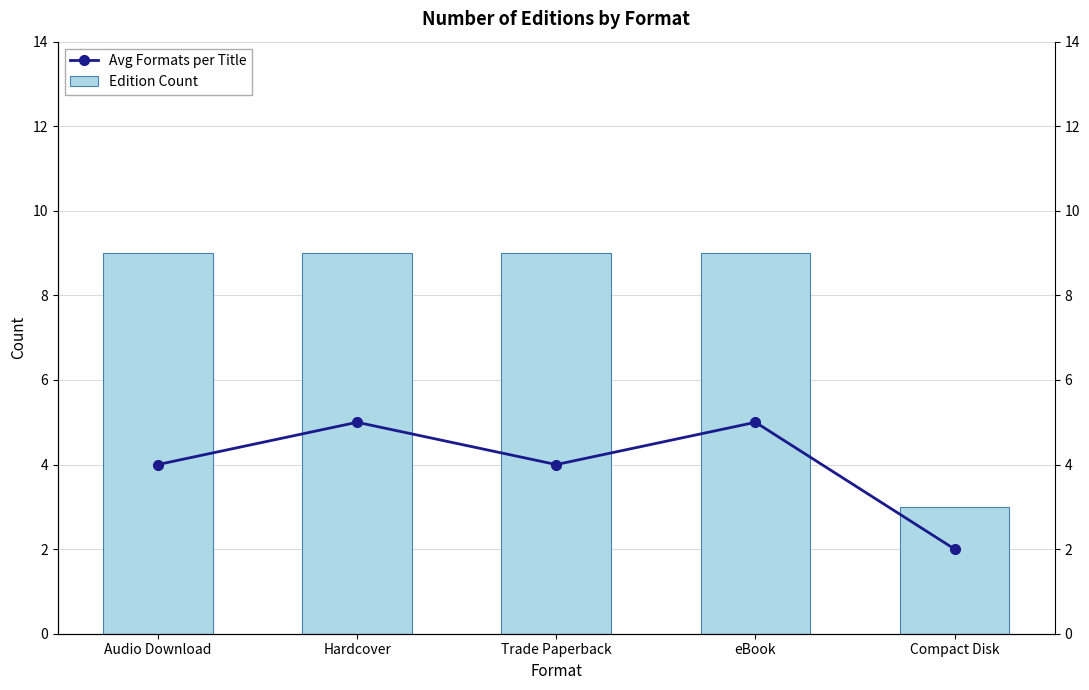

At which category is the sum across all series the highest?

Hardcover